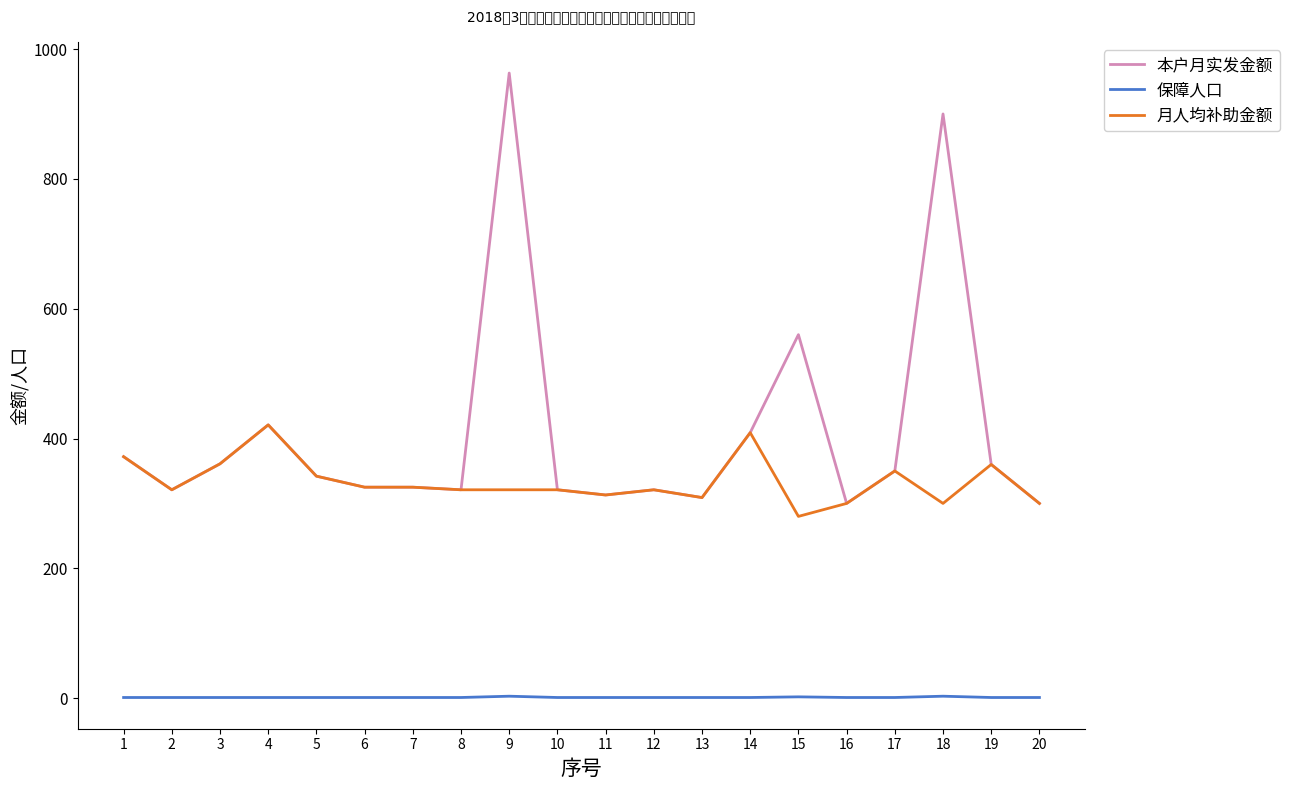

Rank the series by their maximum value, from lowest to highest.

保障人口, 月人均补助金额, 本户月实发金额